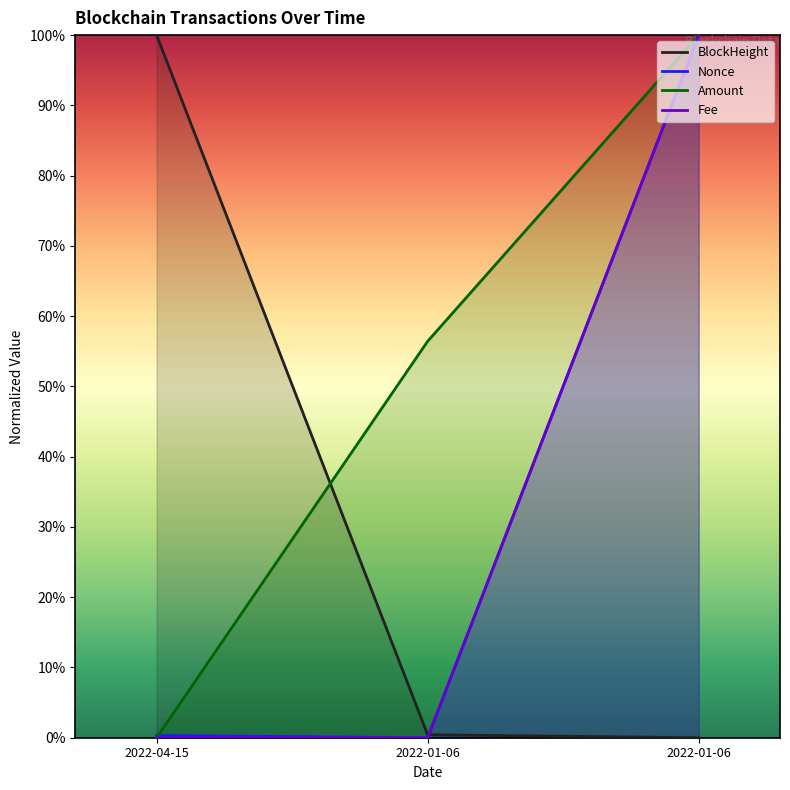

What is the highest value of the BlockHeight series?

1.0